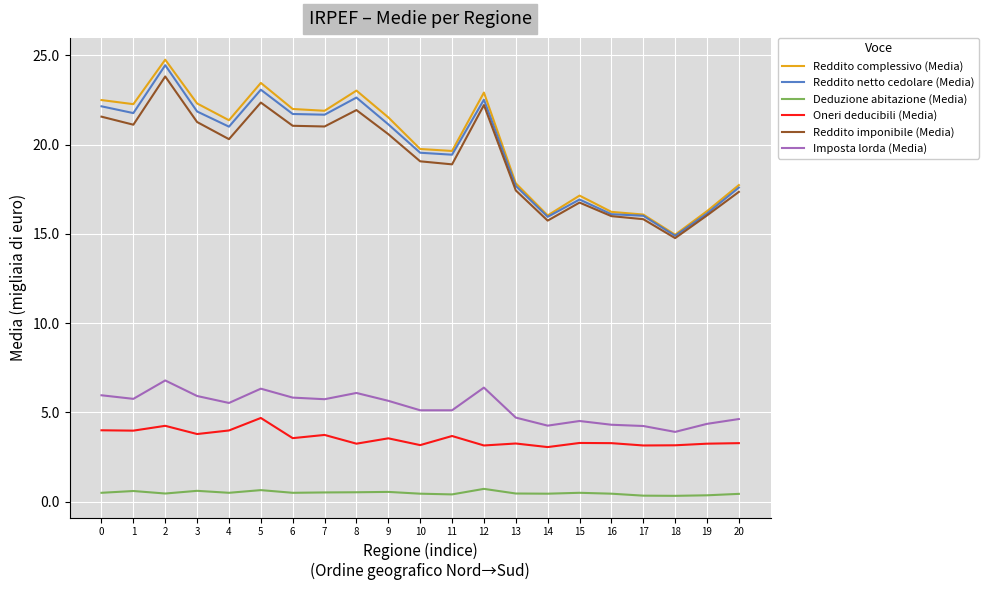

Is the value of Reddito netto cedolare (Media) at 10 greater than the value of Reddito imponibile (Media) at 4?

No